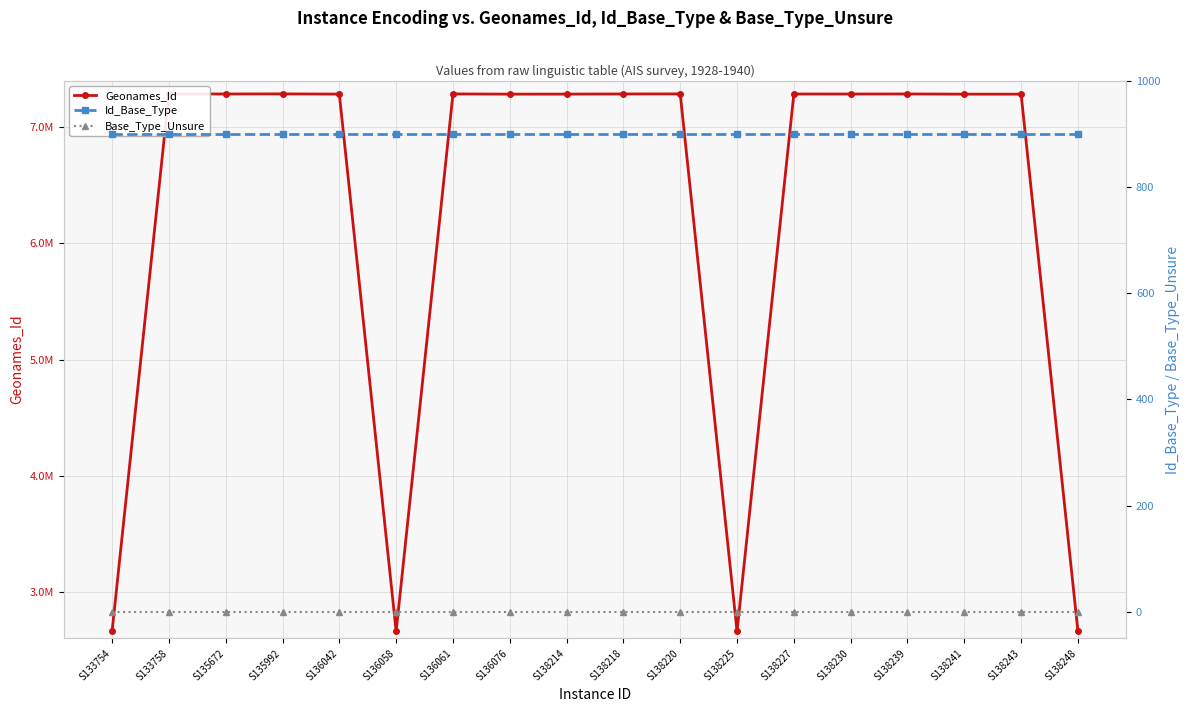

At which label is Base_Type_Unsure closest to 0?

S133754